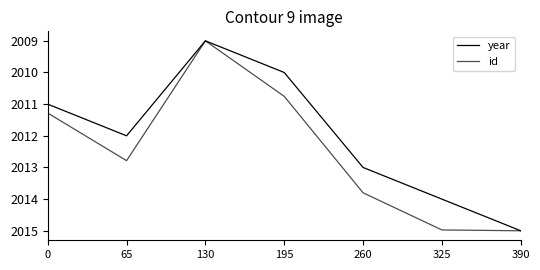

List the series in order of their peak value, highest first.

year, id